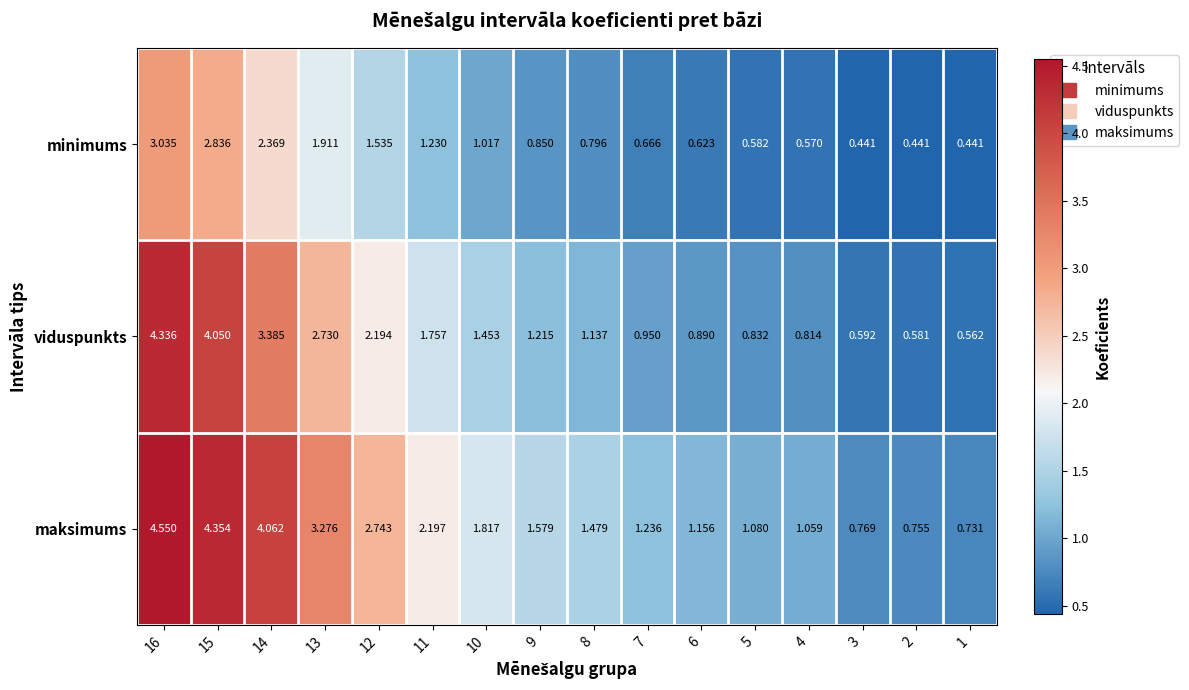

Between 10 and 2, which series saw the biggest shift?

maksimums